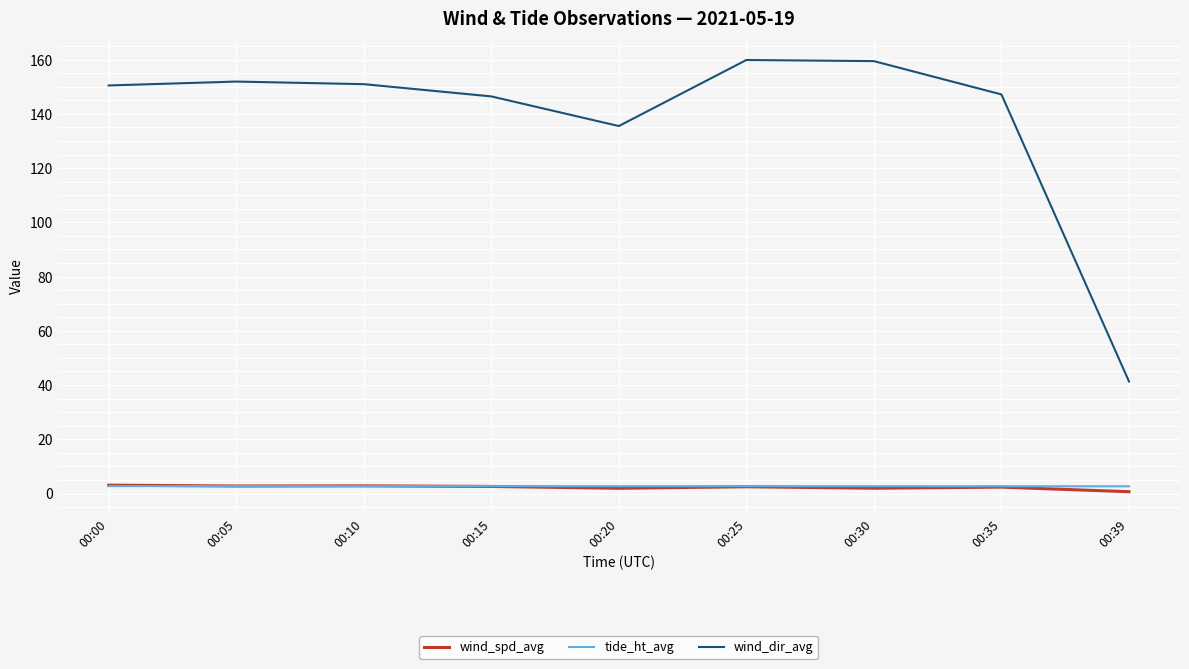

Which series has the largest total across all categories?

wind_dir_avg